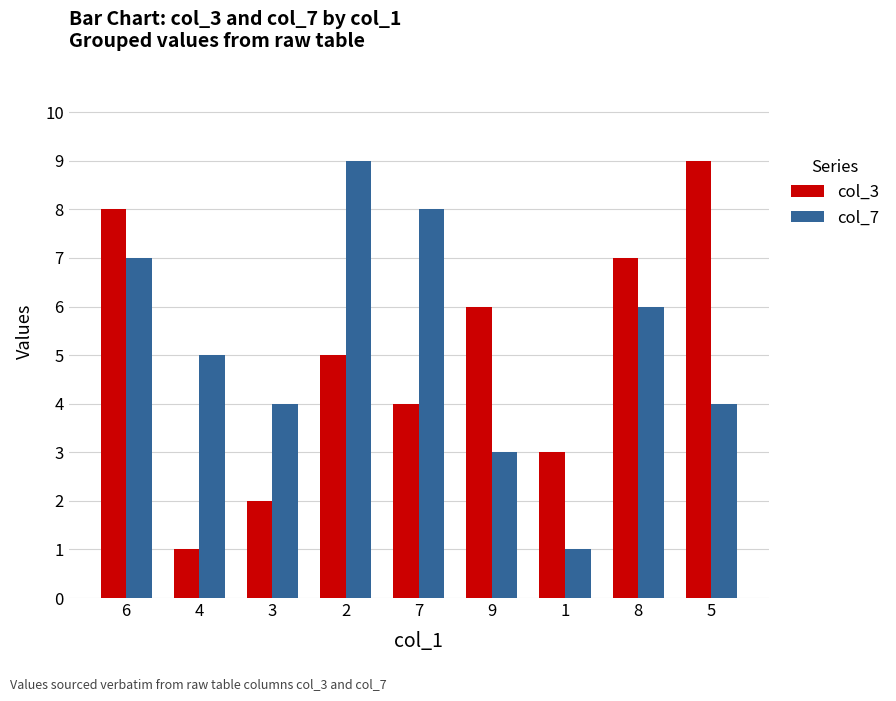

Count the col_7 values in the range 4 to 7.

5